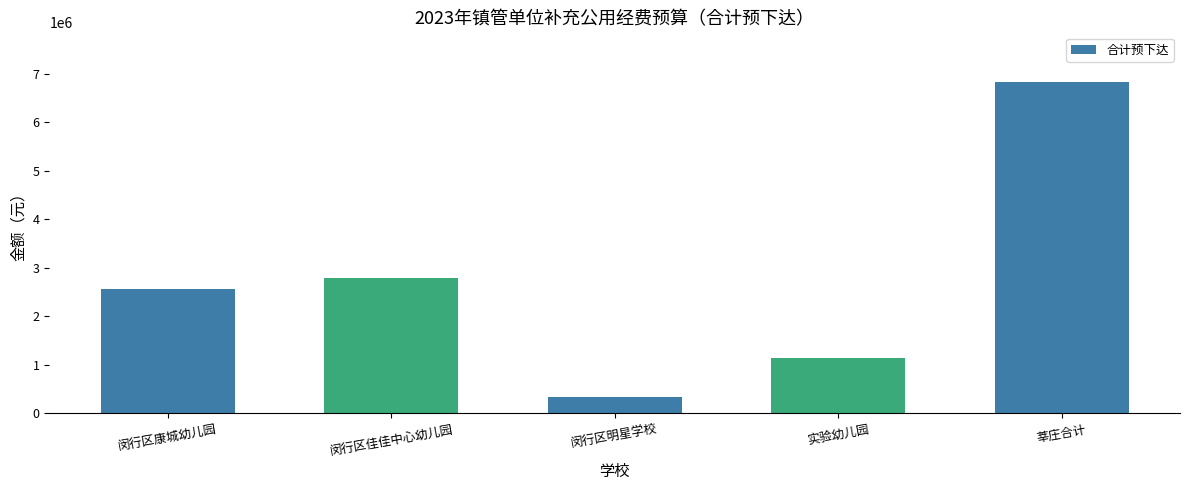

What value does the data have at 实验幼儿园?

1145527